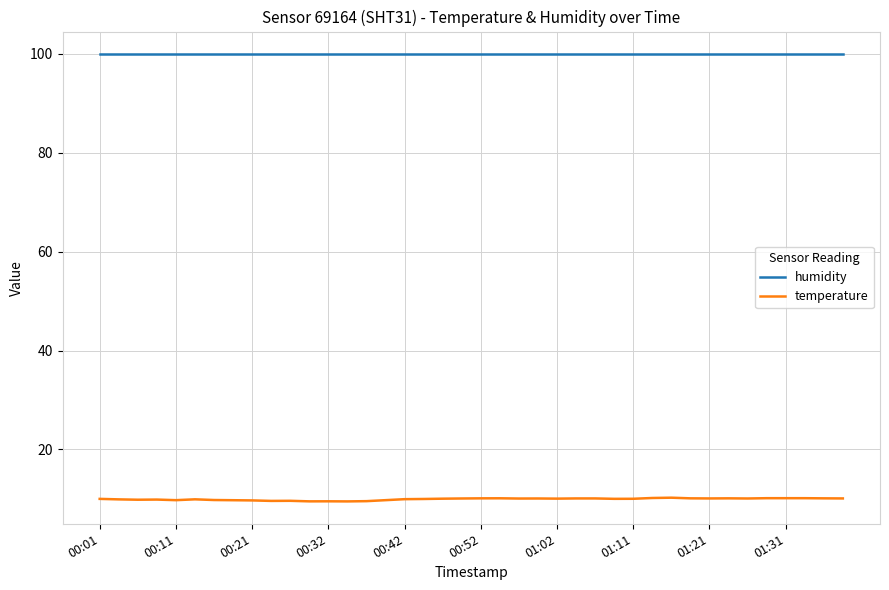

Which series has the largest total across all categories?

humidity